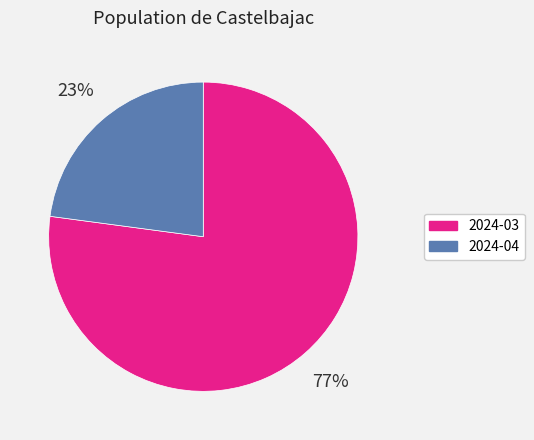

How many slices are in this pie chart?

2